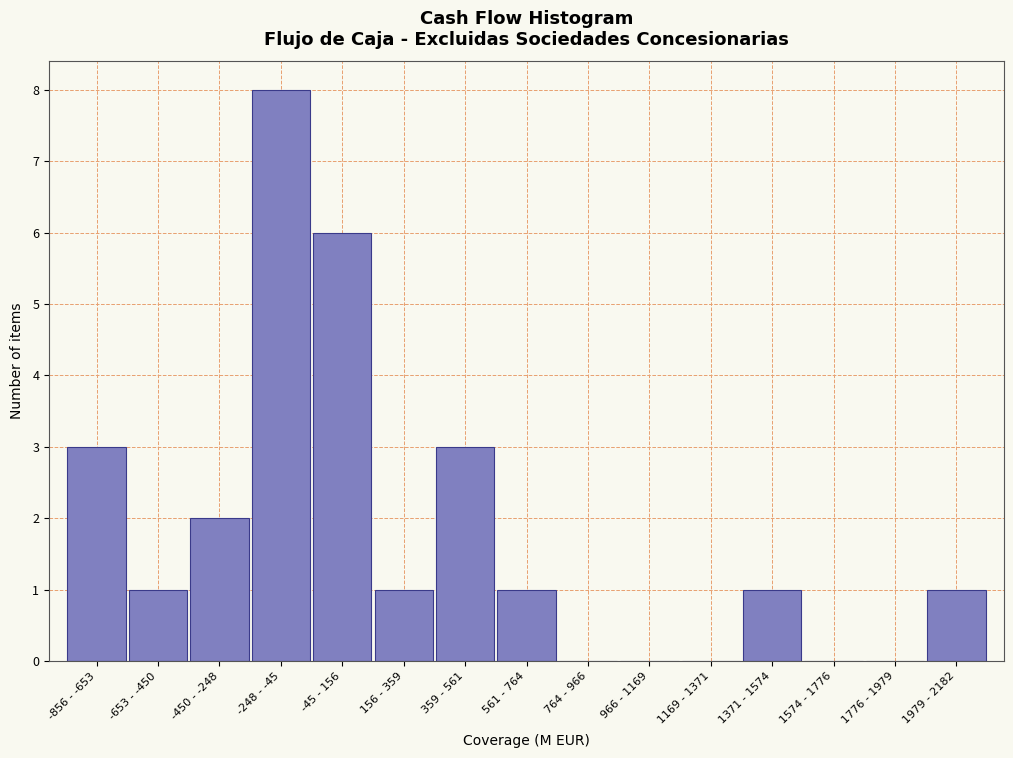

Reading left to right, extract all data points from this chart.

-856 - -653=3	-653 - -450=1	-450 - -248=2	-248 - -45=8	-45 - 156=6	156 - 359=1	359 - 561=3	561 - 764=1	764 - 966=0	966 - 1169=0	1169 - 1371=0	1371 - 1574=1	1574 - 1776=0	1776 - 1979=0	1979 - 2182=1